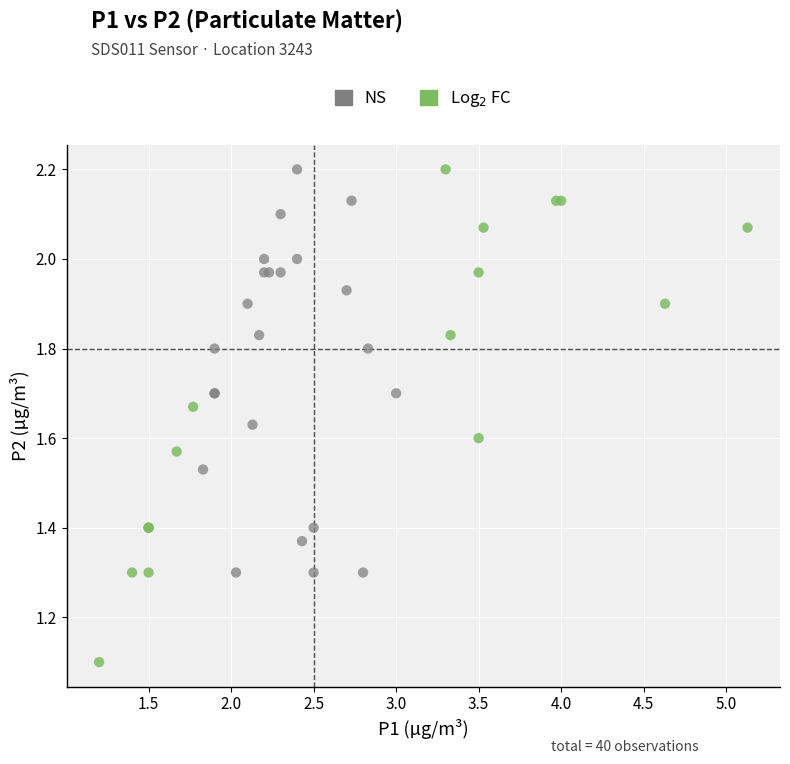

What are all the series names shown in the legend?

NS, Log$_2$ FC